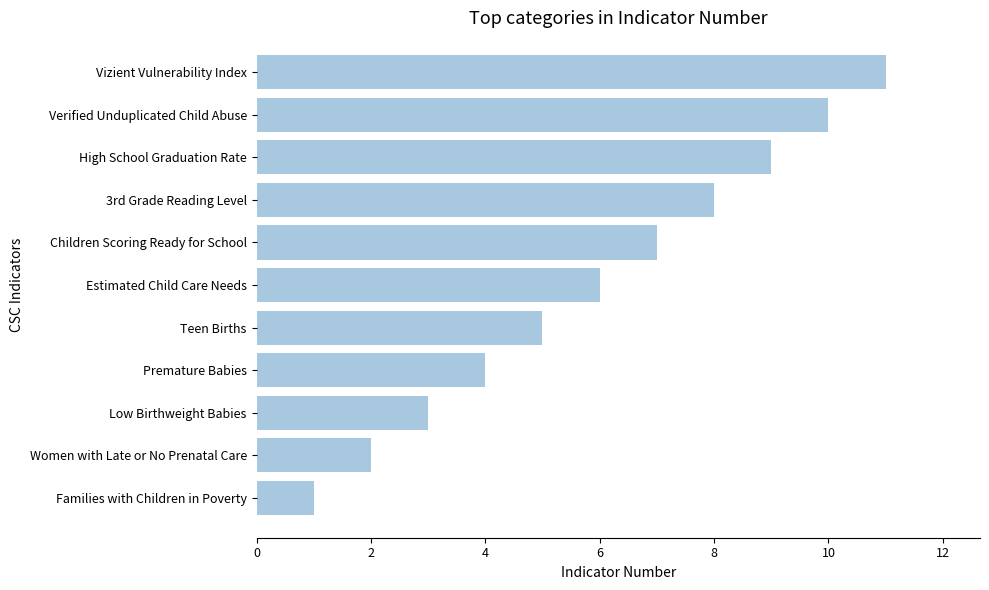

How many data points does each series have?

11